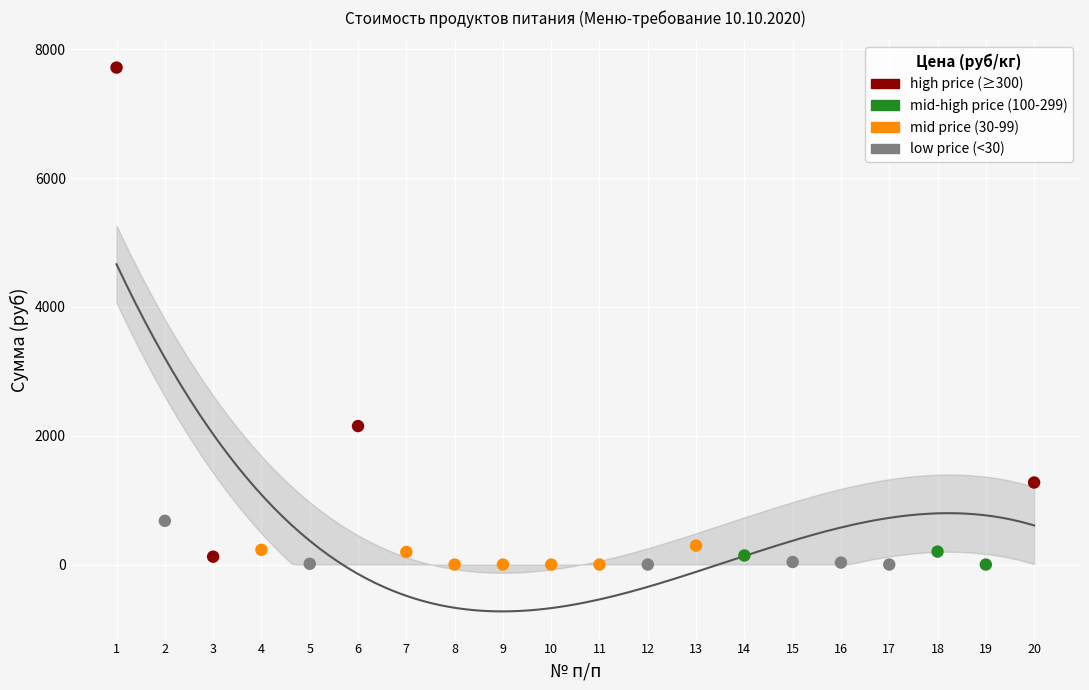

Which series reaches the maximum Y coordinate?

high price (≥300)